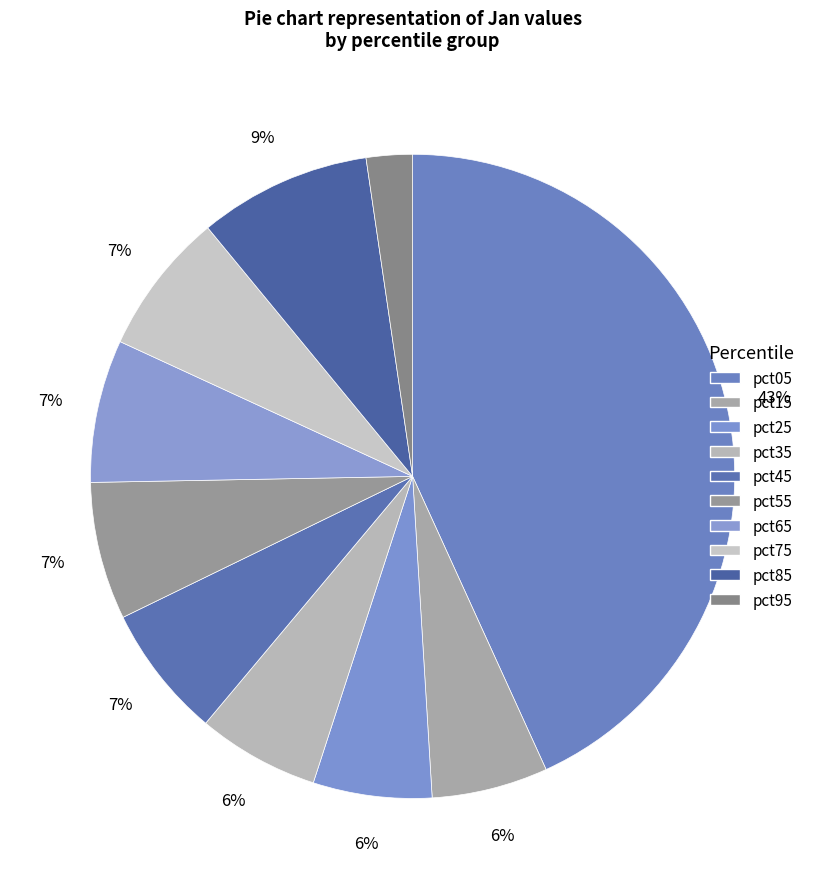

Which category has the biggest portion of the pie?

pct05